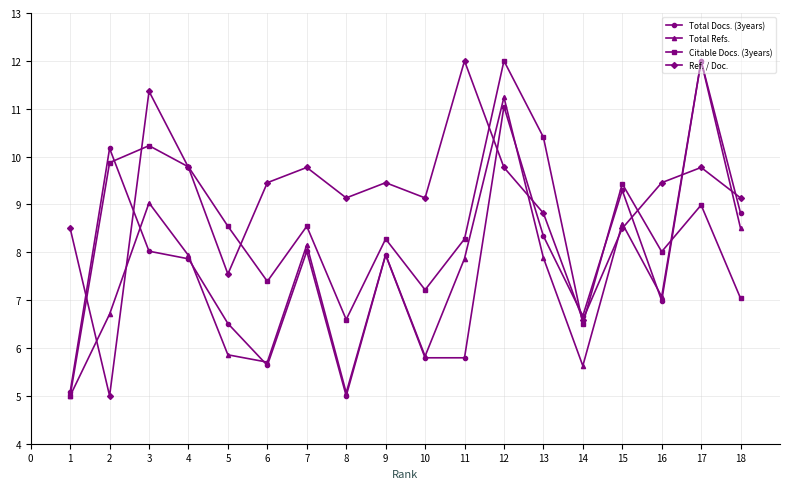

True or false: Citable Docs. (3years) has a value of 5.7 at 12.

False